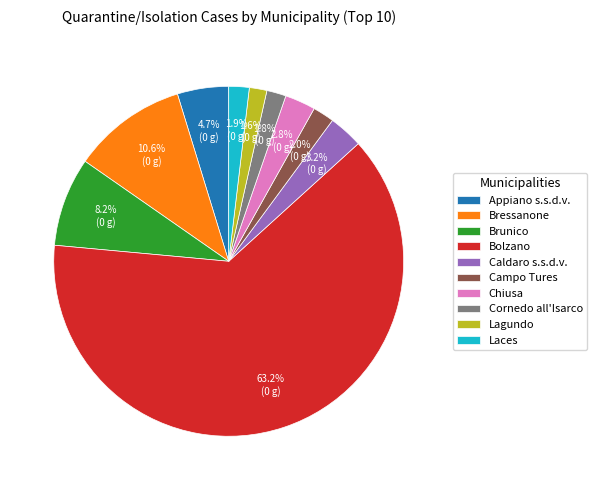

To the nearest percent, what percentage of the pie is Cornedo all'Isarco?

2%